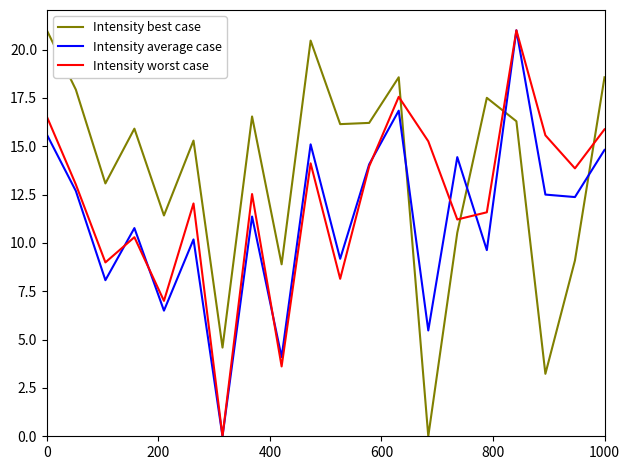

What is the highest value of the Intensity average case series?

21.0